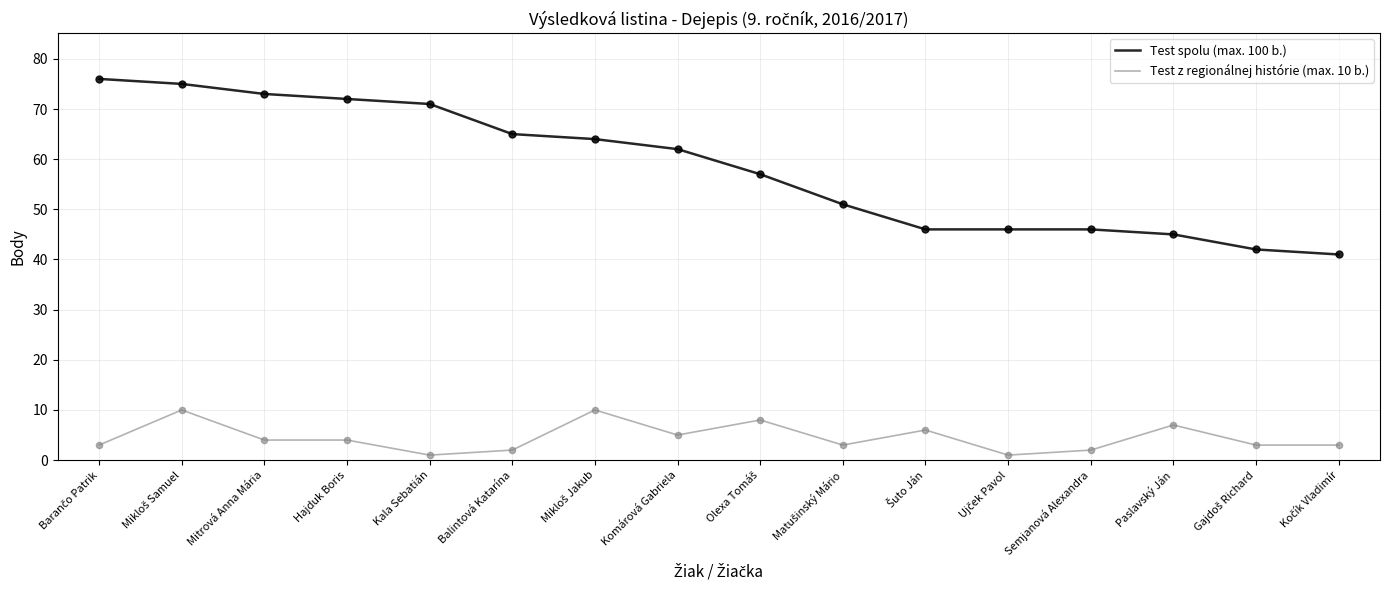

Which series has the widest spread of values?

Test spolu (max. 100 b.)